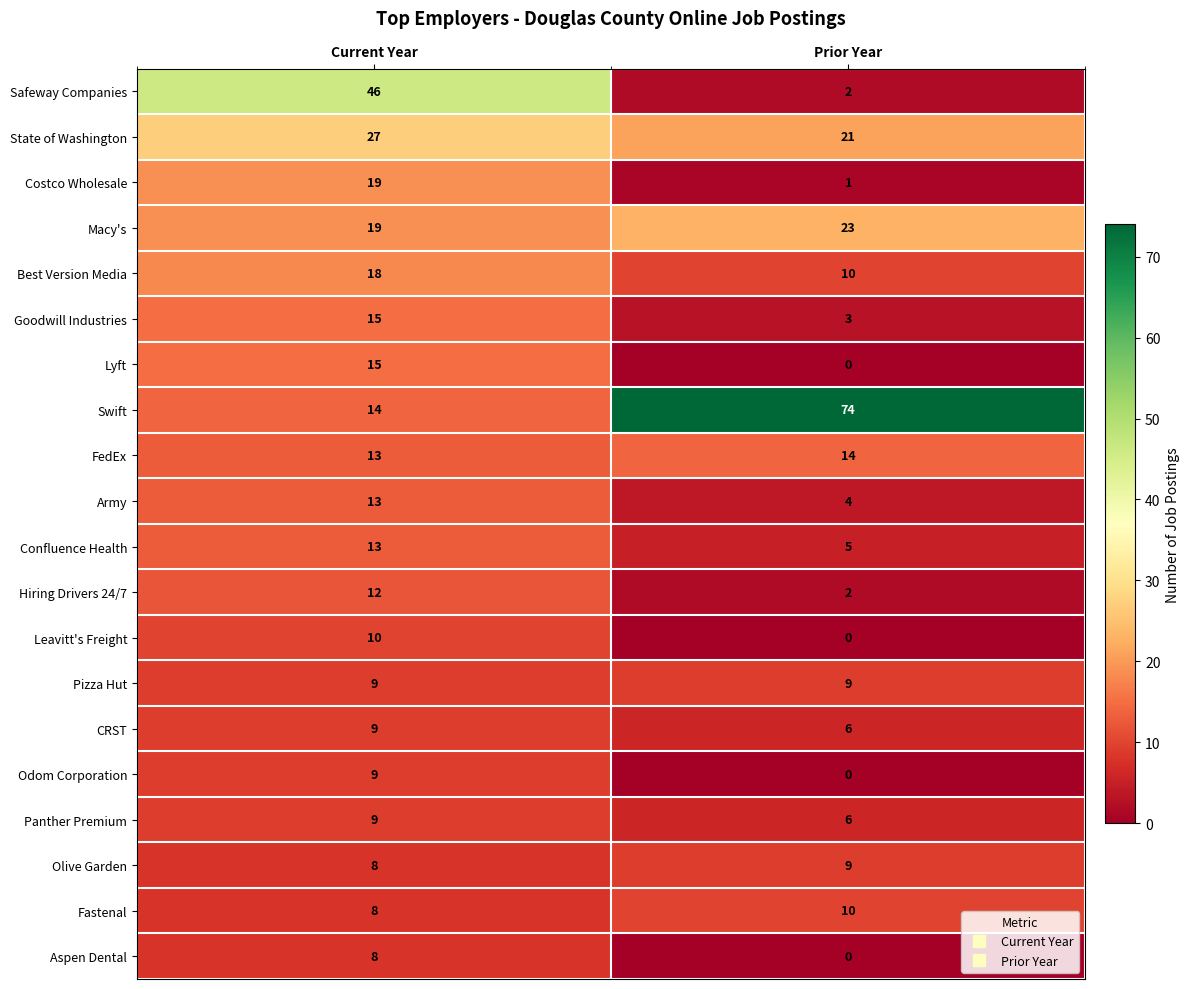

Which series has the largest range (max minus min)?

Swift